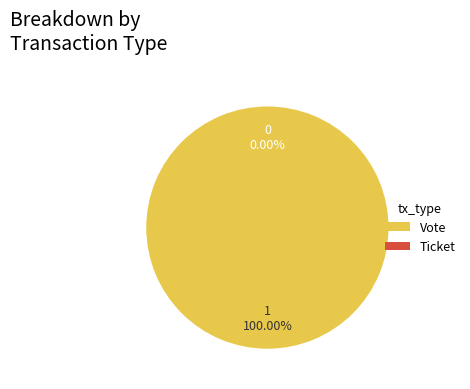

True or false: Vote accounts for 100% of the total.

True